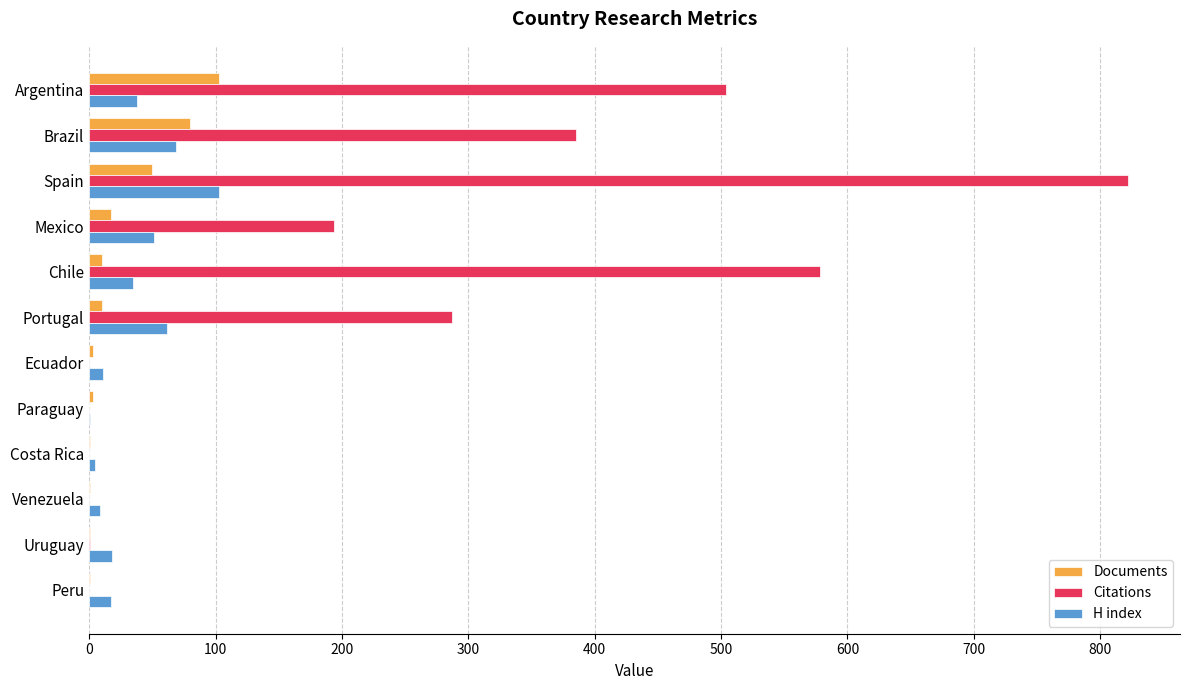

Which series has the largest total across all categories?

Citations